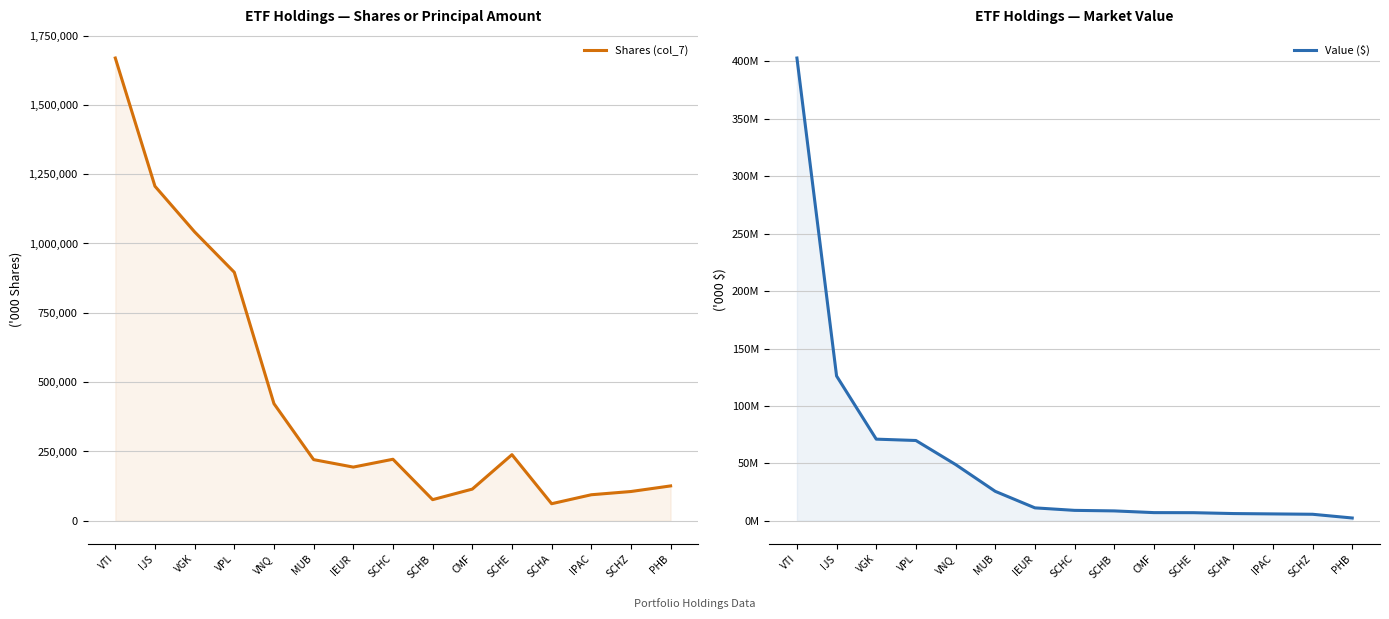

What is the value of the Shares (col_7) point at the 9th from the left?

76253